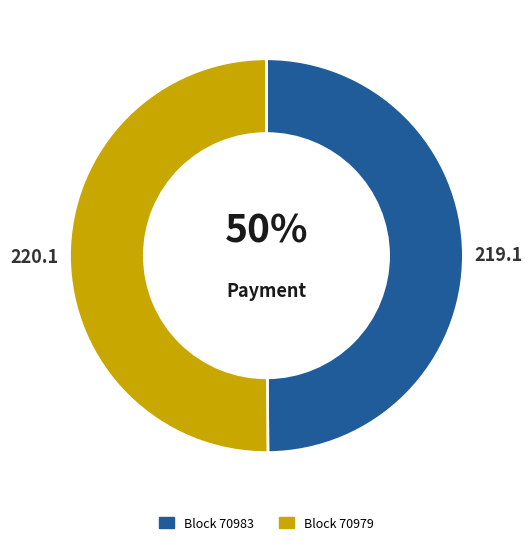

To the nearest percent, what is the average slice percentage?

50%